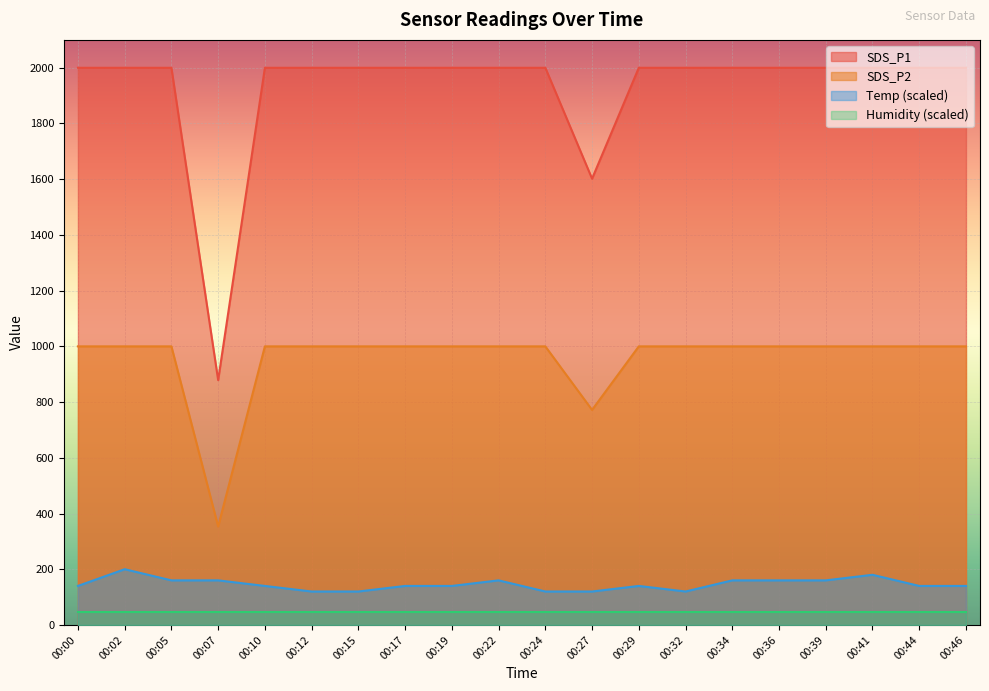

At which category does SDS_P1 reach its first local valley?

00:07